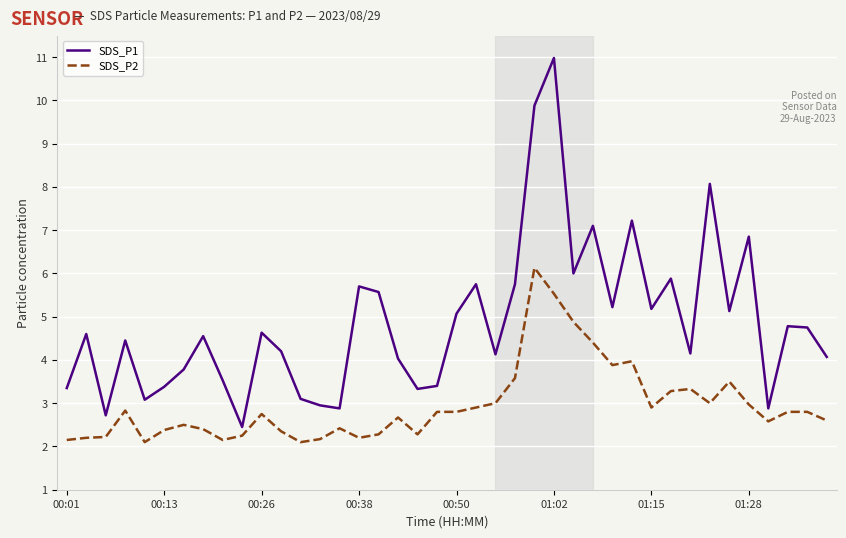

Which series has the largest range (max minus min)?

SDS_P1